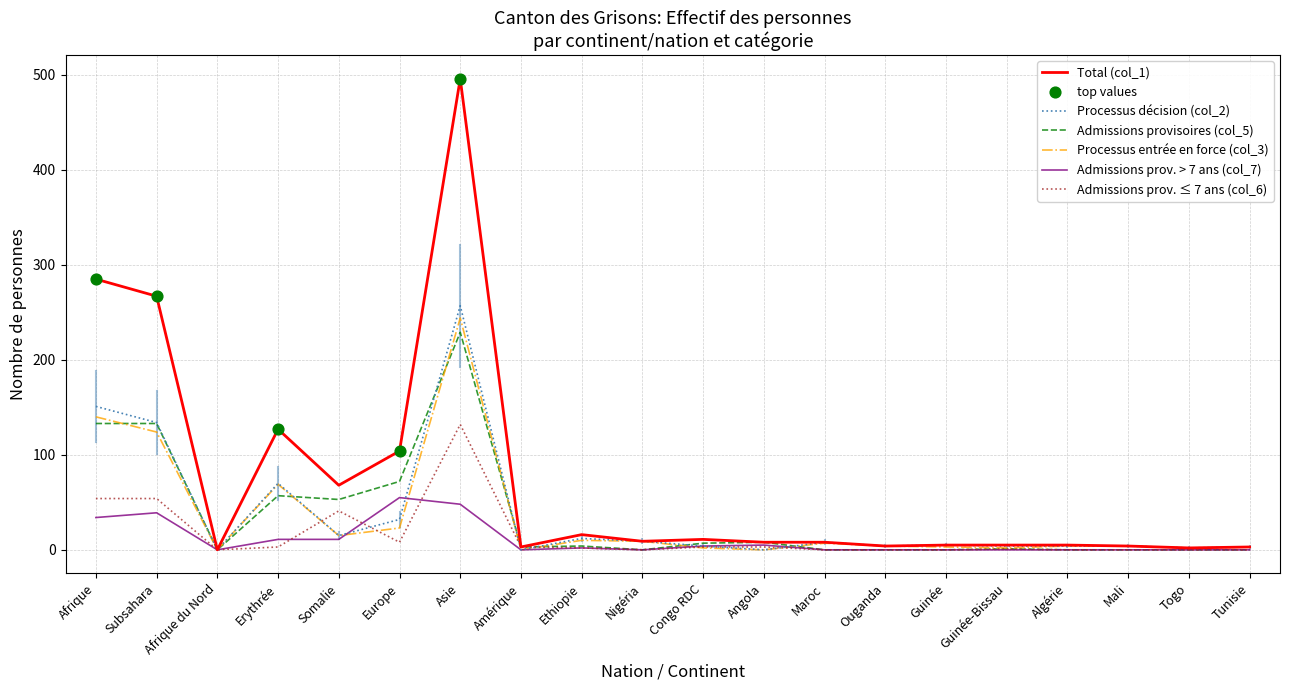

Which series has the widest spread of values?

Total (col_1)